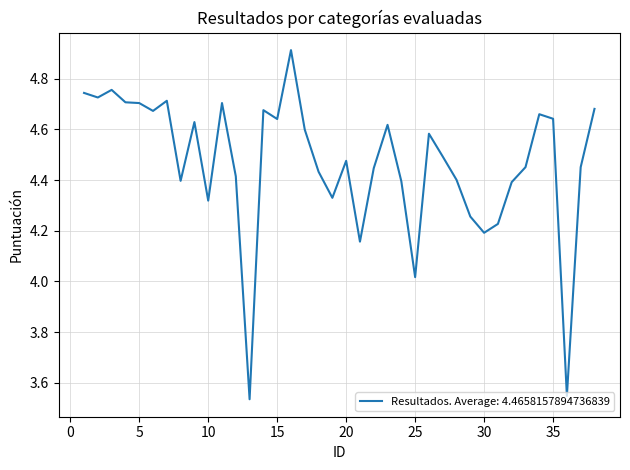

What is the difference between the maximum and minimum values?

1.4